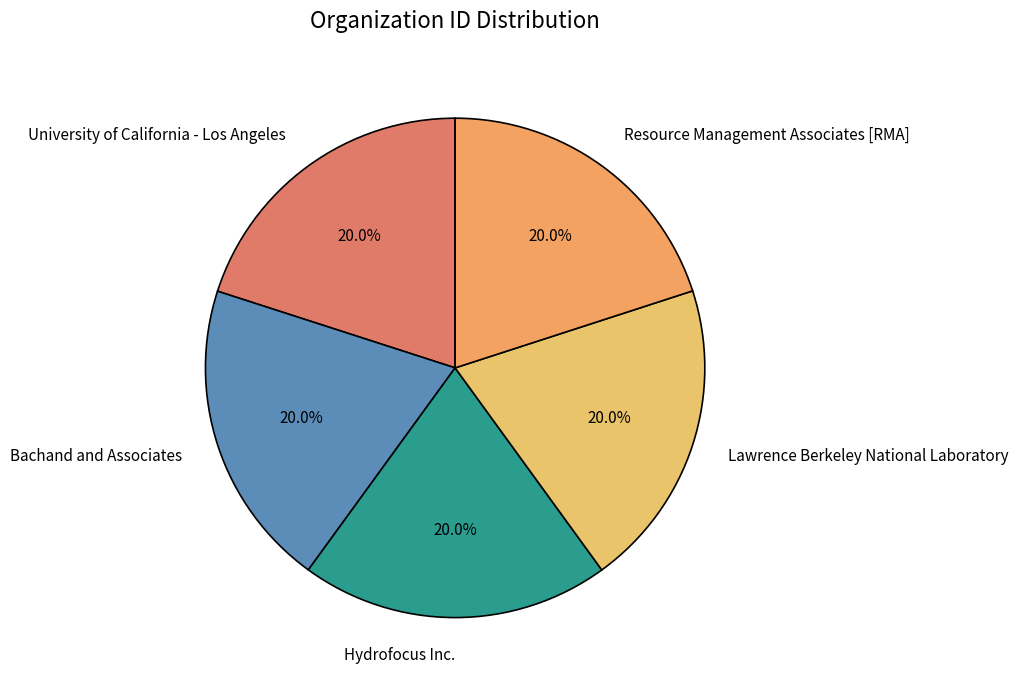

How many slices are in this pie chart?

5